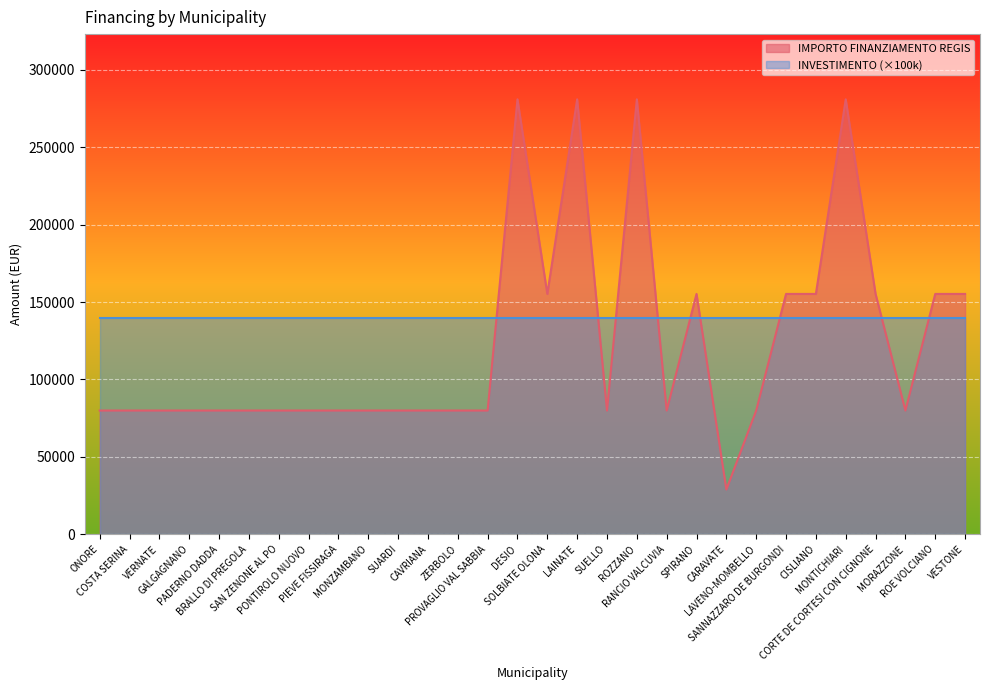

What is the smallest value displayed?

28902